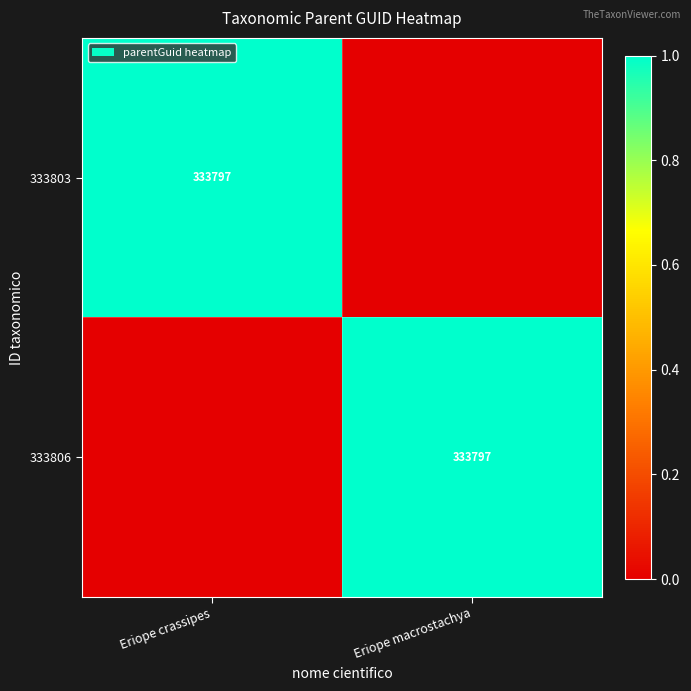

The 333803 series shows 333797 at Eriope crassipes. True or false?

True